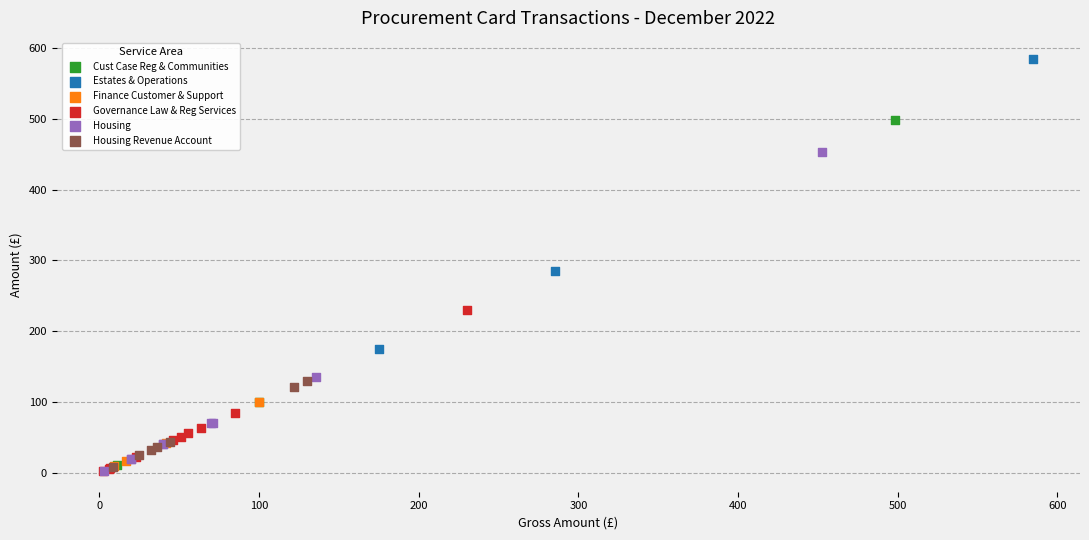

Which series has the widest spread of Y values?

Cust Case Reg & Communities